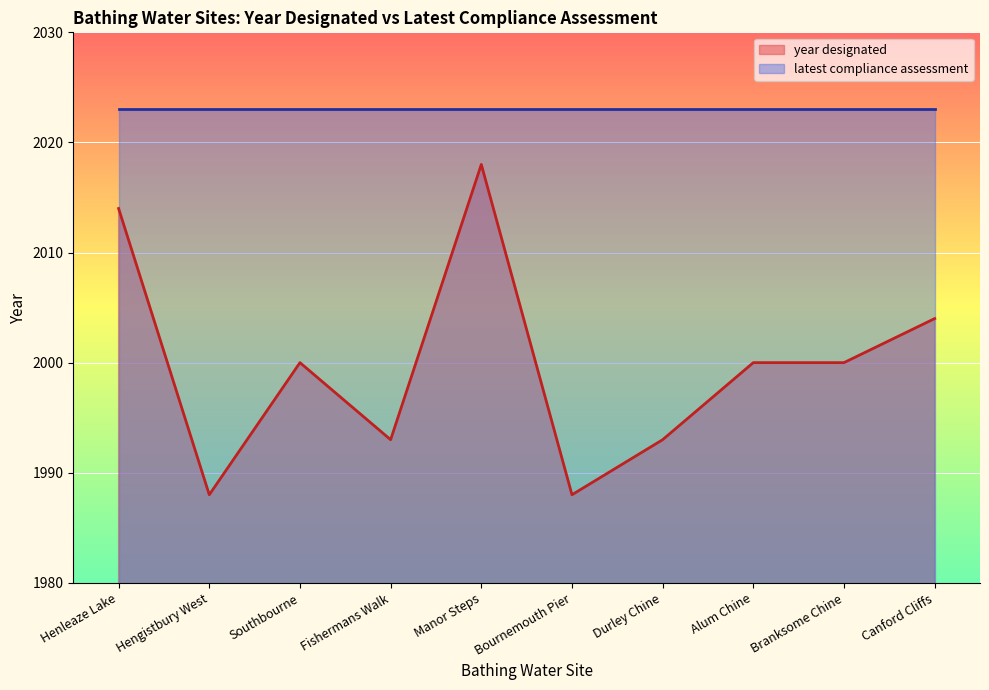

Rank the categories by value from highest to lowest.

Manor Steps, Henleaze Lake, Canford Cliffs, Southbourne, Alum Chine, Branksome Chine, Fishermans Walk, Durley Chine, Hengistbury West, Bournemouth Pier